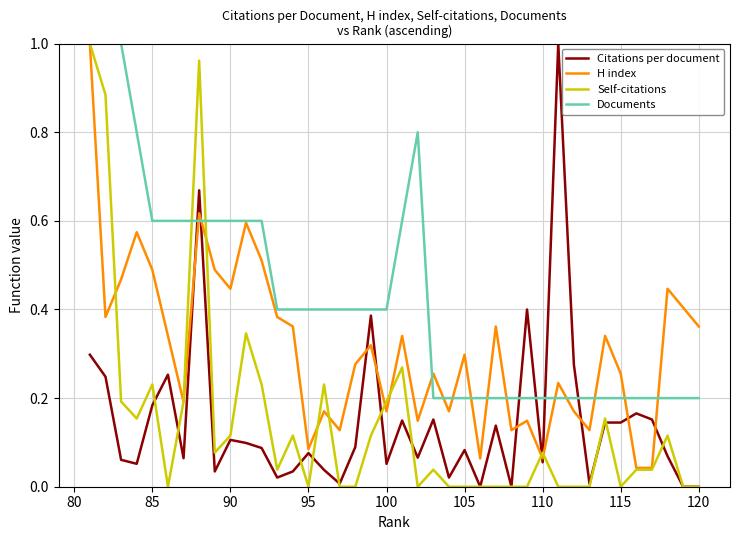

Is it true that Citations per document equals -0.3 at 120?

False